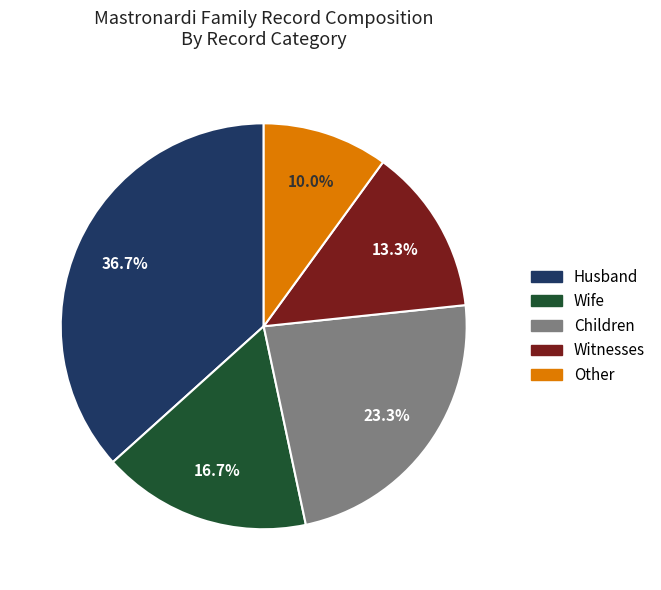

What portion of the pie excludes Witnesses?

86.7%